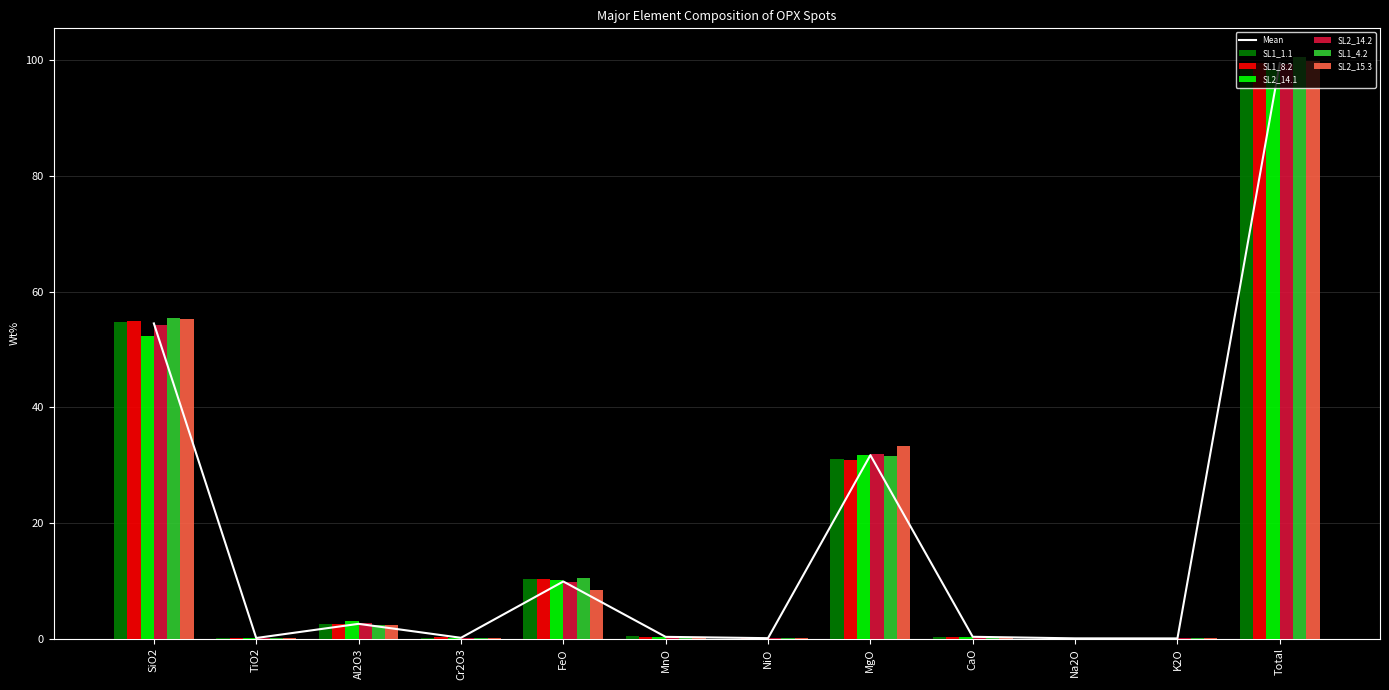

Is it true that SL1_4.2 equals 31.5 at MgO?

True